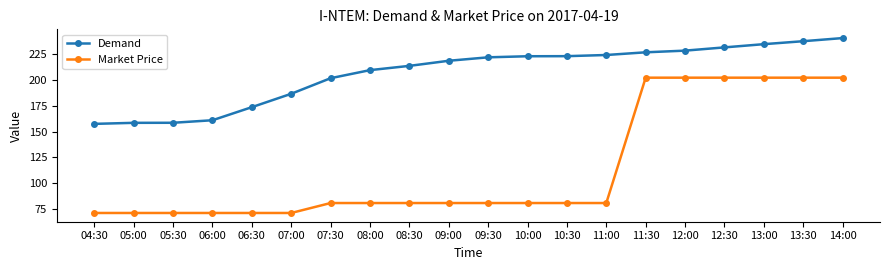

Which series has the largest range (max minus min)?

Market Price